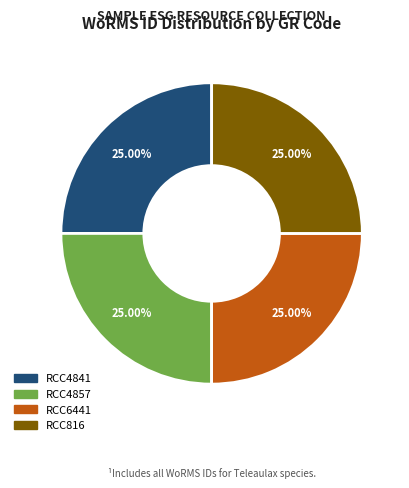

To the nearest percent, what percentage of the pie is RCC4857?

25%